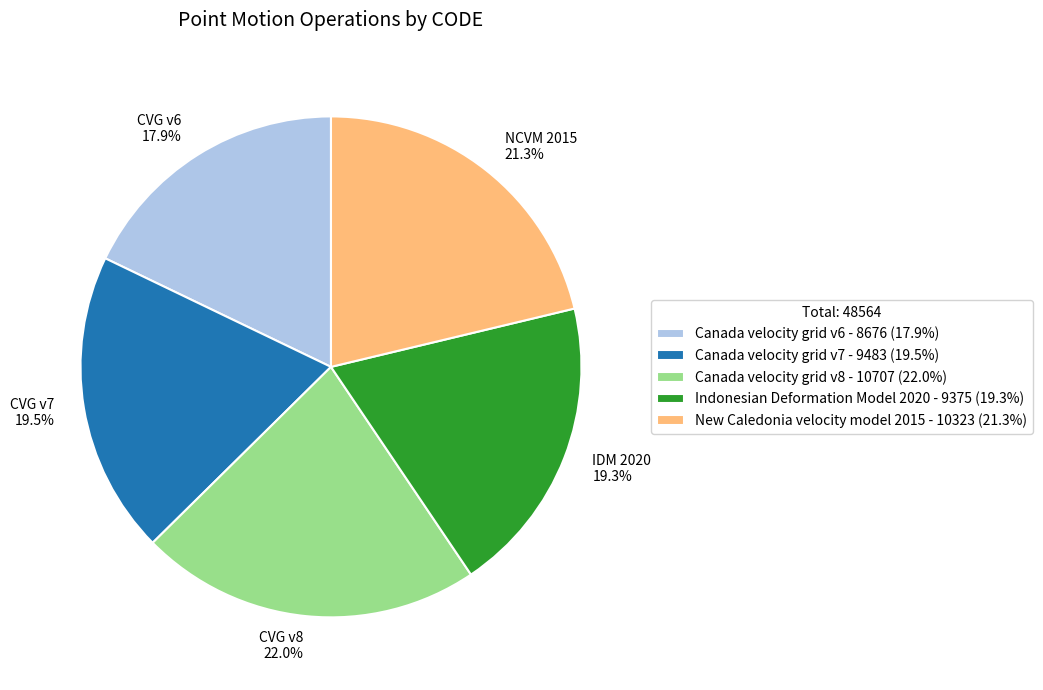

To the nearest percent, what is the difference between the largest and smallest slice percentages?

4%